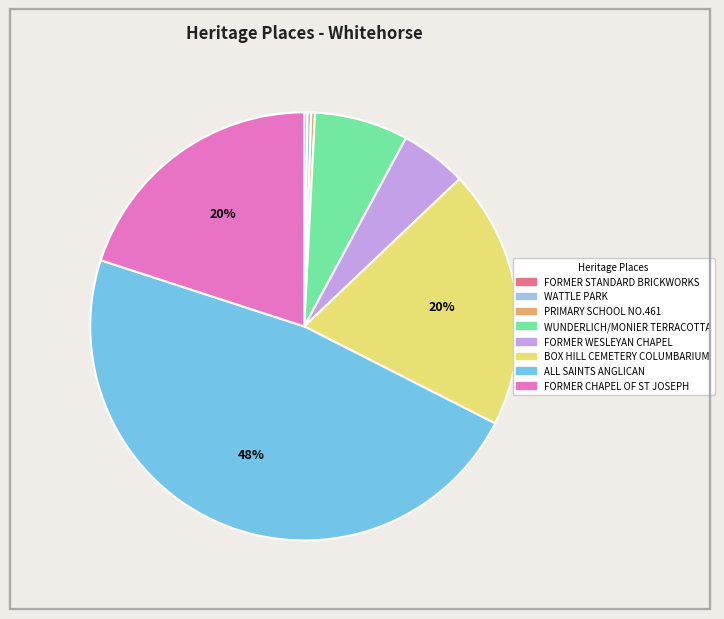

Which slice is the largest?

ALL SAINTS ANGLICAN